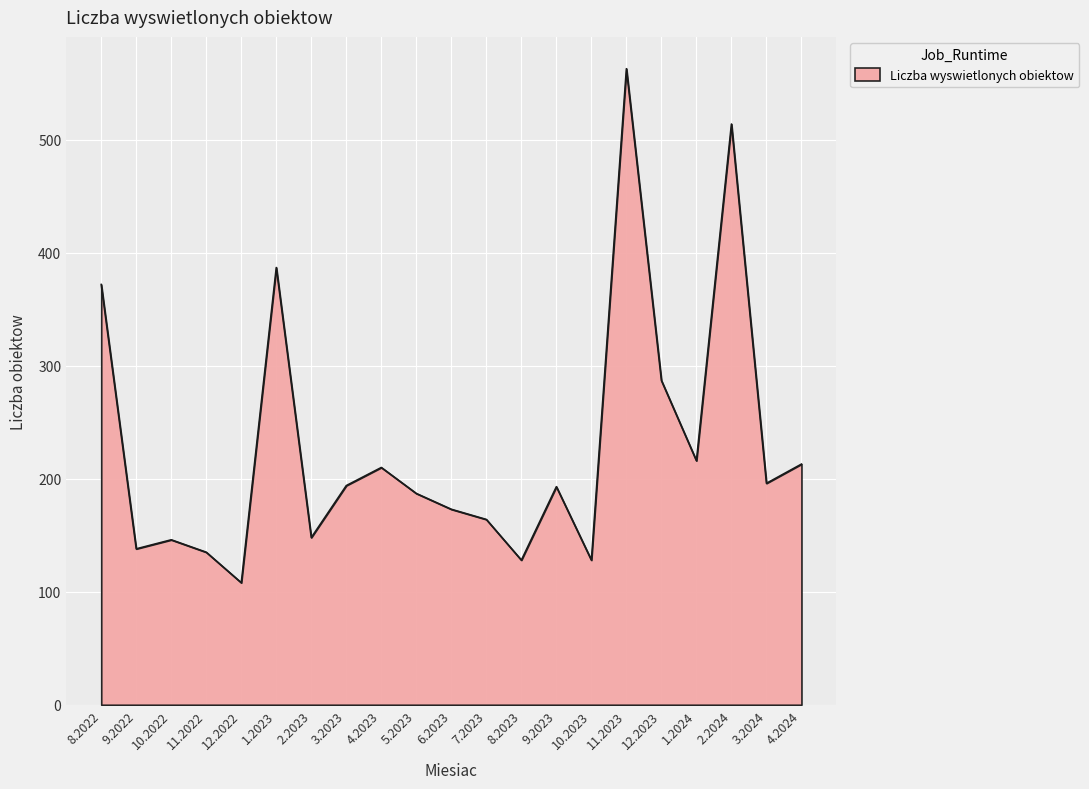

What is the approximate value at 3.2023?

194